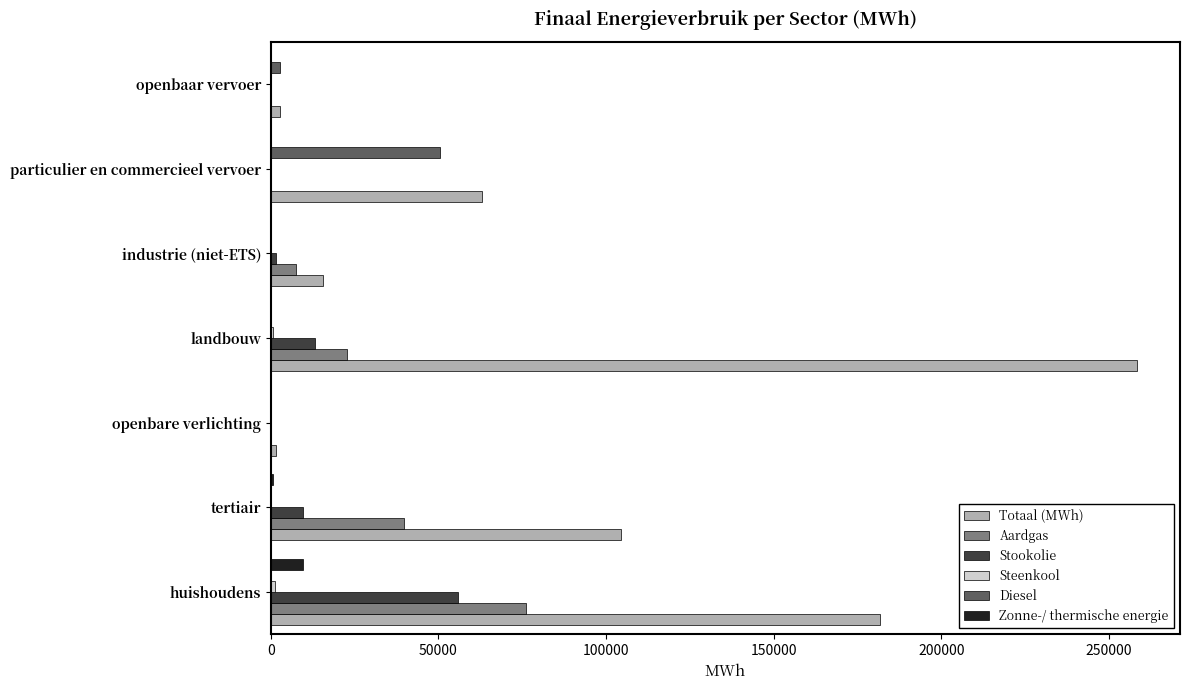

The Diesel series shows 31194.6 at particulier en commercieel vervoer. True or false?

False